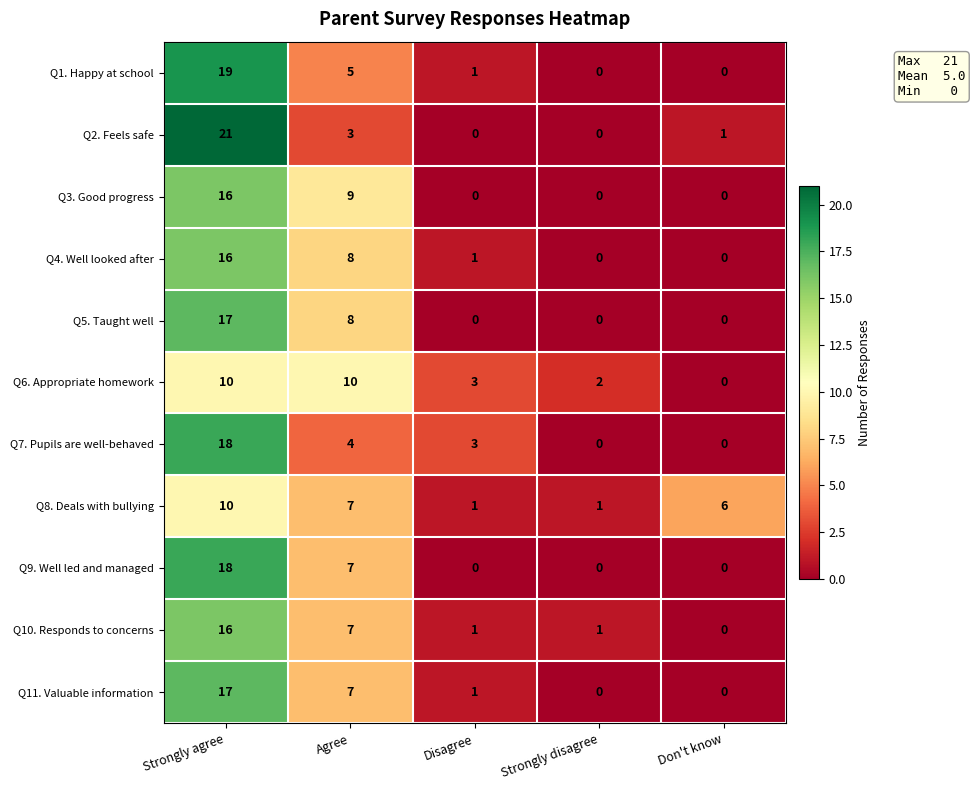

Is the value of Q10. Responds to concerns at Disagree greater than the value of Q9. Well led and managed at Agree?

No